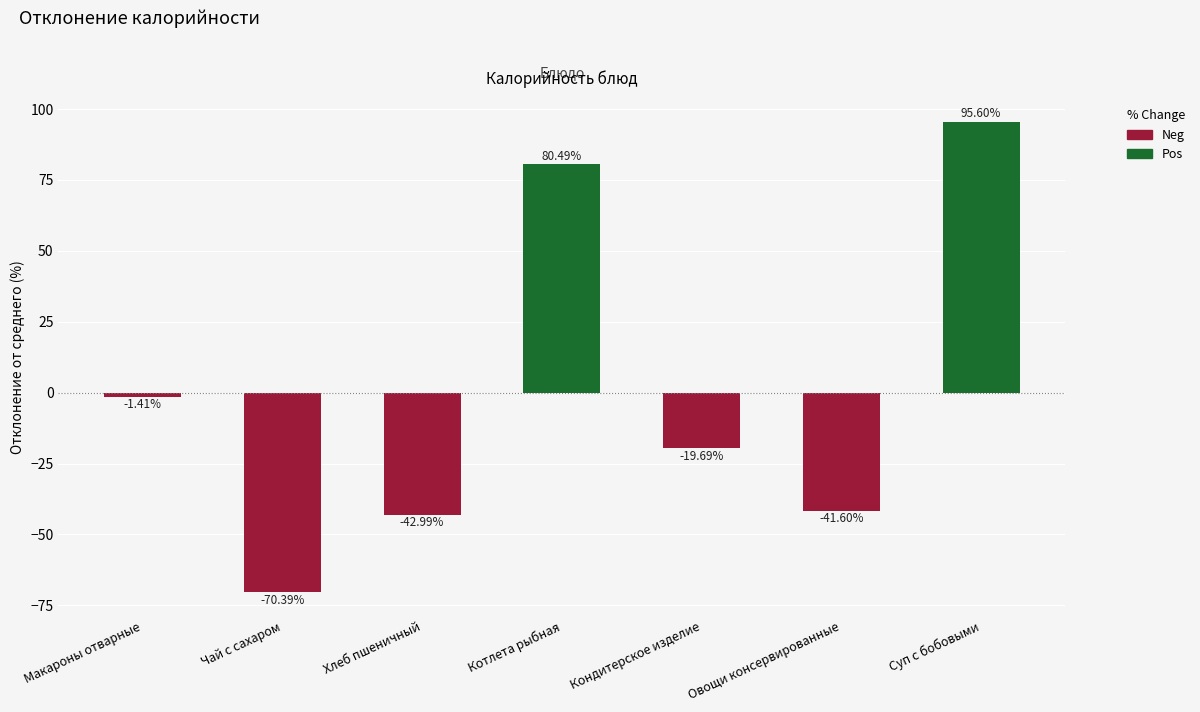

What is the total value across all series at Котлета рыбная?

80.5